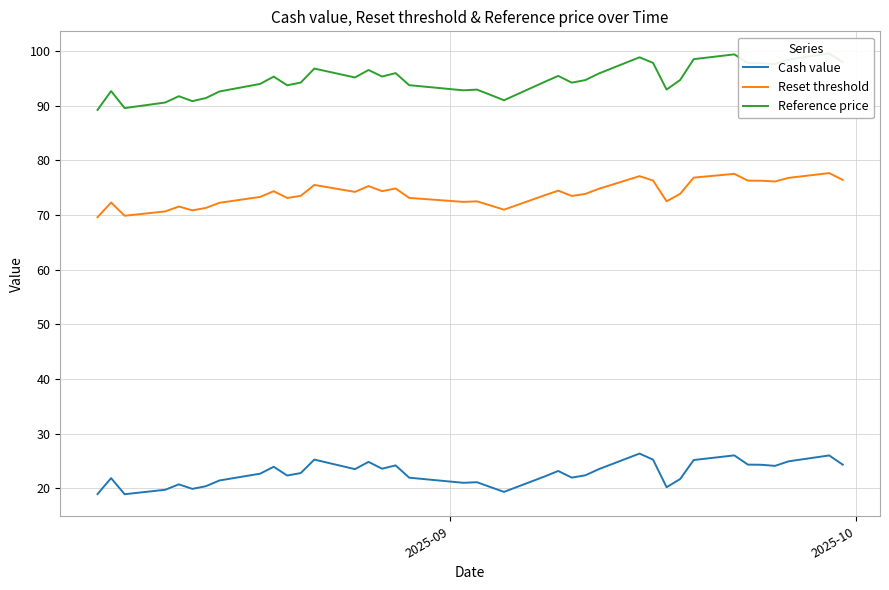

What is the lowest value of the Reset threshold series?

69.6